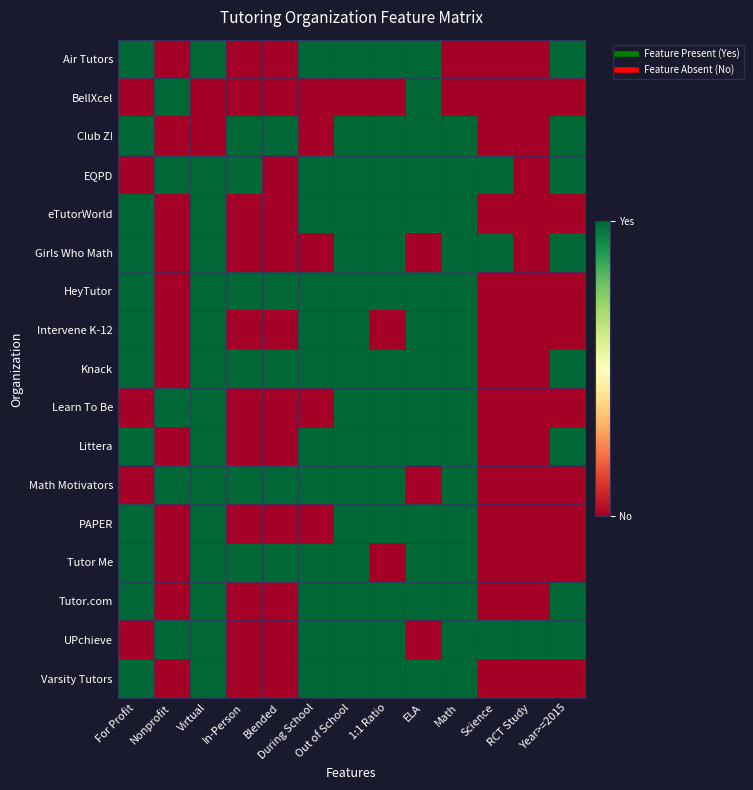

At which category is the sum across all series the highest?

Out of School